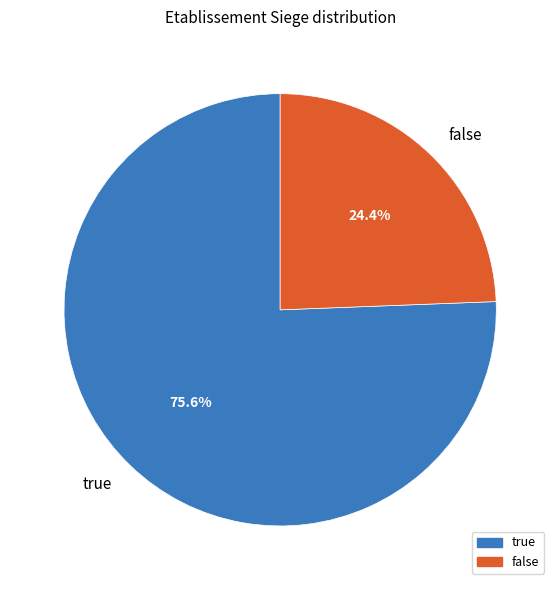

To the nearest percent, what portion does false represent?

24%